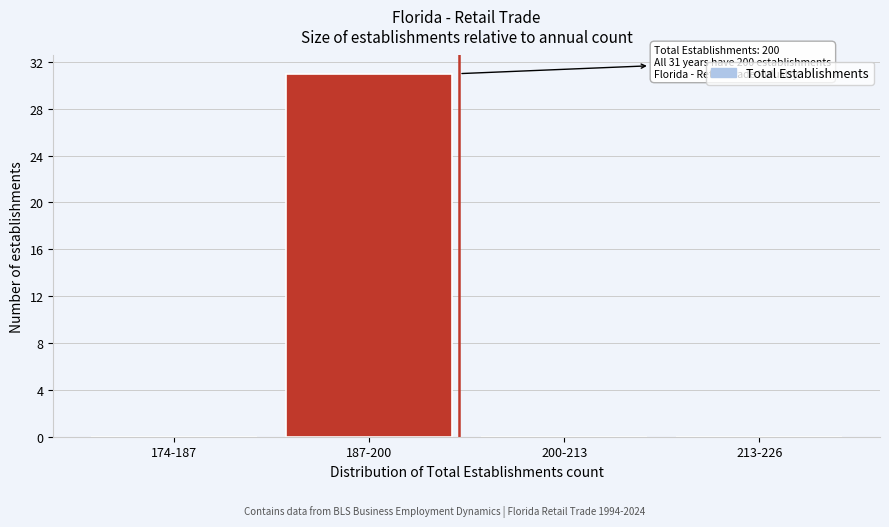

Reading left to right, list all the values displayed in this chart.

174-187=0	187-200=31	200-213=0	213-226=0